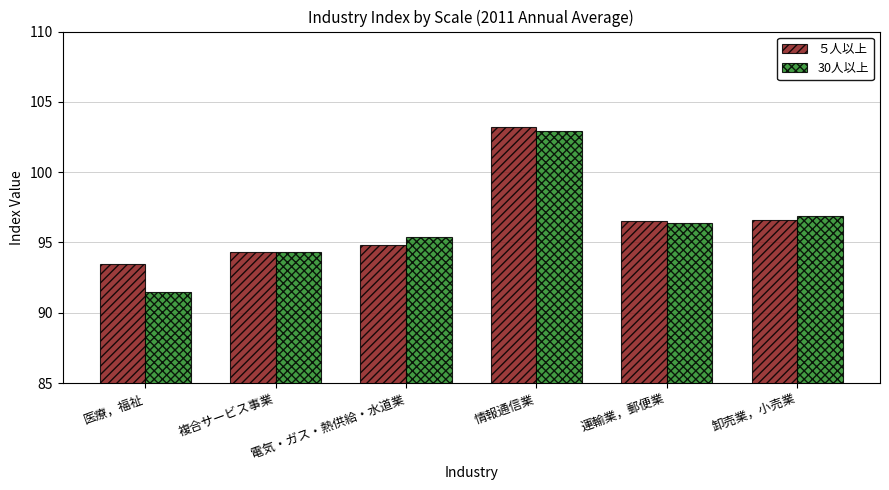

What is the minimum value for 30人以上?

91.5